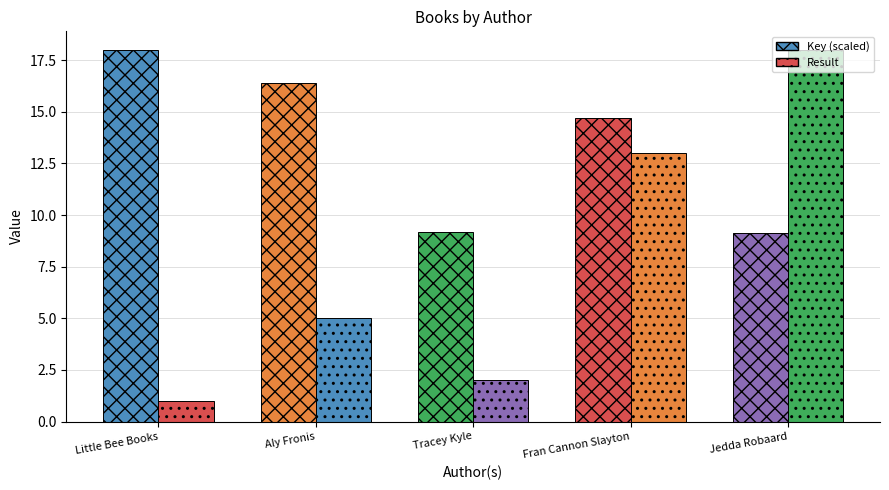

What is the average value of the Key (scaled) series?

13.5